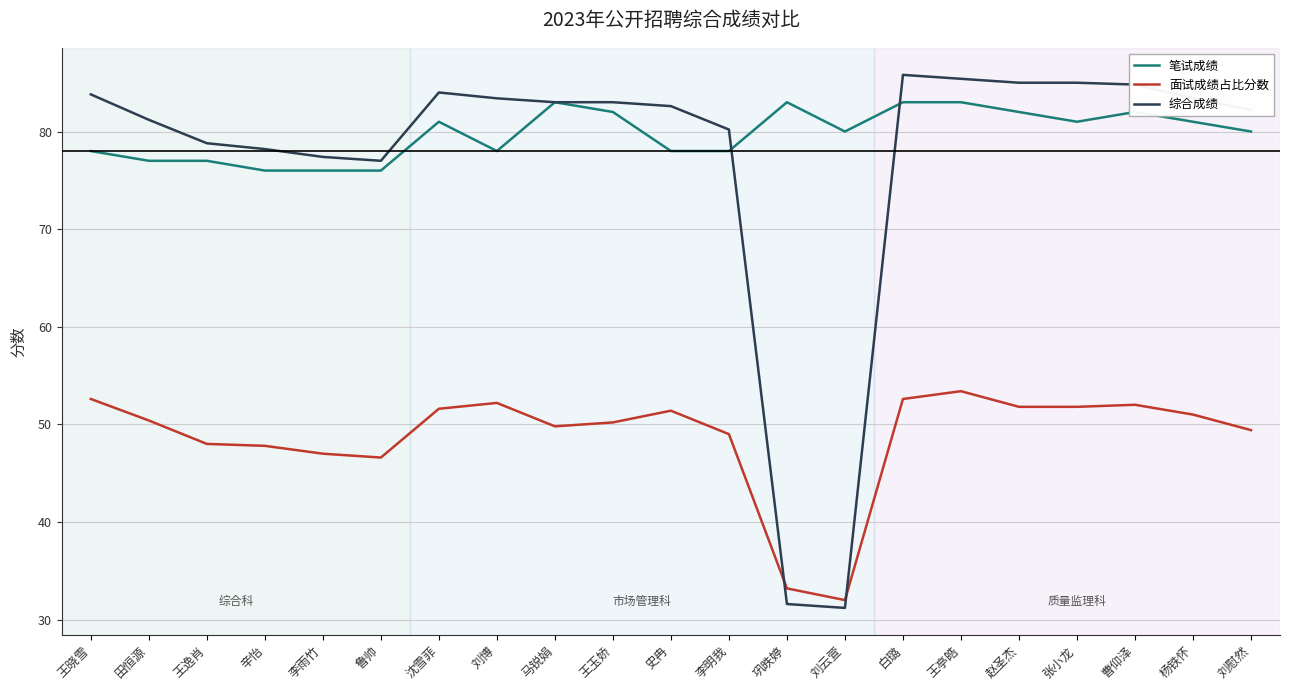

Is the value of 面试成绩占比分数 at 史冉 greater than the value of 综合成绩 at 巩昳婷?

Yes